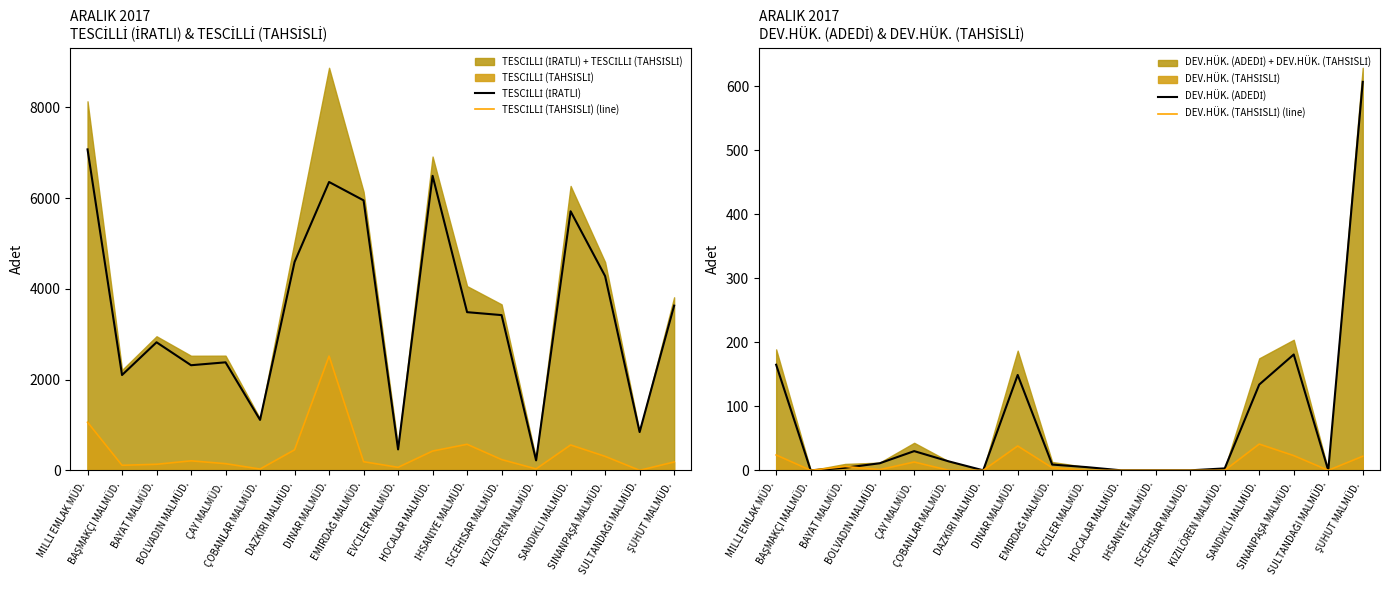

Reading left to right, transcribe all the data shown in this chart.

TESCİLLİ (İRATLI): MİLLİ EMLAK MÜD.=7076	BAŞMAKÇI MALMÜD.=2101	BAYAT MALMÜD.=2823	BOLVADİN MALMÜD.=2317	ÇAY MALMÜD.=2381	ÇOBANLAR MALMÜD.=1112	DAZKIRI MALMÜD.=4593	DİNAR MALMÜD.=6357	EMİRDAĞ MALMÜD.=5952	EVCİLER MALMÜD.=461	HOCALAR MALMÜD.=6493	İHSANİYE MALMÜD.=3487	İSCEHİSAR MALMÜD.=3422	KIZILÖREN MALMÜD.=219	SANDIKLI MALMÜD.=5711	SİNANPAŞA MALMÜD.=4282	SULTANDAĞI MALMÜD.=844	ŞUHUT MALMÜD.=3631
TESCİLLİ (TAHSİSLİ) (line): MİLLİ EMLAK MÜD.=1060	BAŞMAKÇI MALMÜD.=111	BAYAT MALMÜD.=133	BOLVADİN MALMÜD.=209	ÇAY MALMÜD.=147	ÇOBANLAR MALMÜD.=28	DAZKIRI MALMÜD.=452	DİNAR MALMÜD.=2518	EMİRDAĞ MALMÜD.=190	EVCİLER MALMÜD.=66	HOCALAR MALMÜD.=425	İHSANİYE MALMÜD.=574	İSCEHİSAR MALMÜD.=237	KIZILÖREN MALMÜD.=31	SANDIKLI MALMÜD.=559	SİNANPAŞA MALMÜD.=308	SULTANDAĞI MALMÜD.=0	ŞUHUT MALMÜD.=184
DEV.HÜK. (ADEDİ): MİLLİ EMLAK MÜD.=165	BAŞMAKÇI MALMÜD.=0	BAYAT MALMÜD.=4	BOLVADİN MALMÜD.=11	ÇAY MALMÜD.=30	ÇOBANLAR MALMÜD.=14	DAZKIRI MALMÜD.=0	DİNAR MALMÜD.=149	EMİRDAĞ MALMÜD.=9	EVCİLER MALMÜD.=5	HOCALAR MALMÜD.=0	İHSANİYE MALMÜD.=0	İSCEHİSAR MALMÜD.=0	KIZILÖREN MALMÜD.=3	SANDIKLI MALMÜD.=134	SİNANPAŞA MALMÜD.=181	SULTANDAĞI MALMÜD.=0	ŞUHUT MALMÜD.=607
DEV.HÜK. (TAHSİSLİ) (line): MİLLİ EMLAK MÜD.=24	BAŞMAKÇI MALMÜD.=0	BAYAT MALMÜD.=6	BOLVADİN MALMÜD.=1	ÇAY MALMÜD.=13	ÇOBANLAR MALMÜD.=0	DAZKIRI MALMÜD.=0	DİNAR MALMÜD.=38	EMİRDAĞ MALMÜD.=4	EVCİLER MALMÜD.=0	HOCALAR MALMÜD.=0	İHSANİYE MALMÜD.=0	İSCEHİSAR MALMÜD.=0	KIZILÖREN MALMÜD.=0	SANDIKLI MALMÜD.=41	SİNANPAŞA MALMÜD.=23	SULTANDAĞI MALMÜD.=0	ŞUHUT MALMÜD.=22